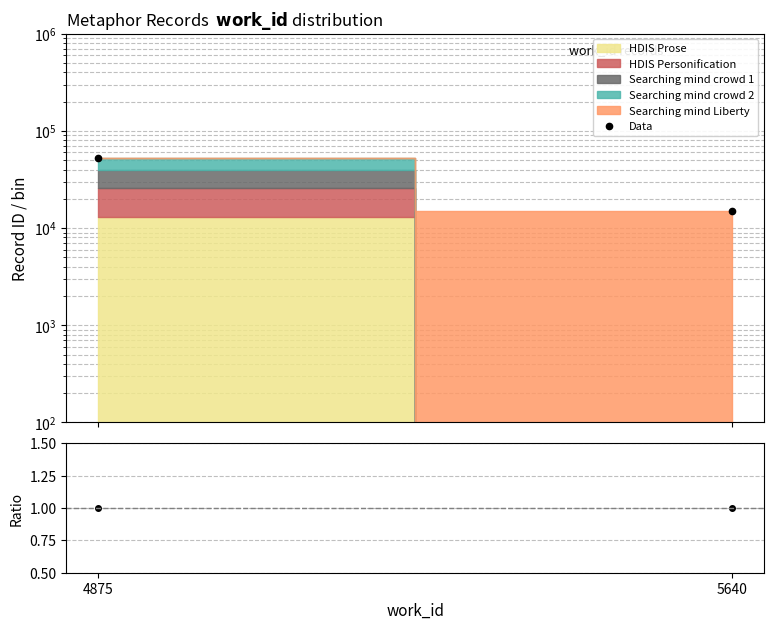

What is the sum of the Data values at 4875 and 5640?

67461